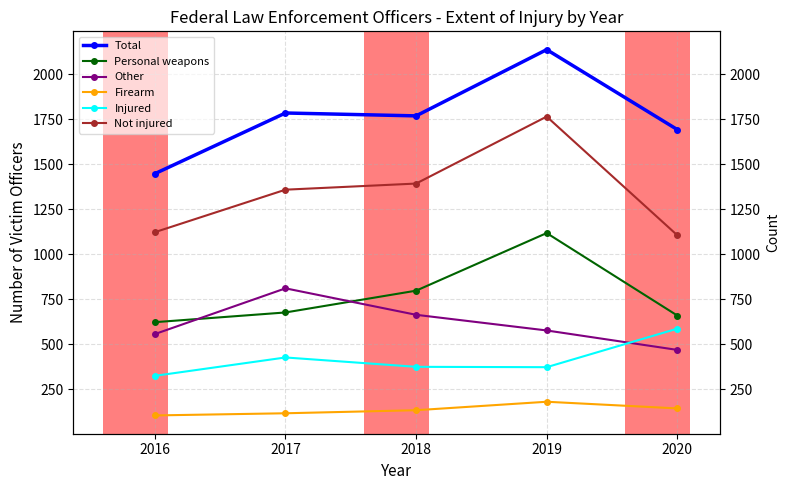

What are all the series names shown in the legend?

Total, Personal weapons, Other, Firearm, Injured, Not injured